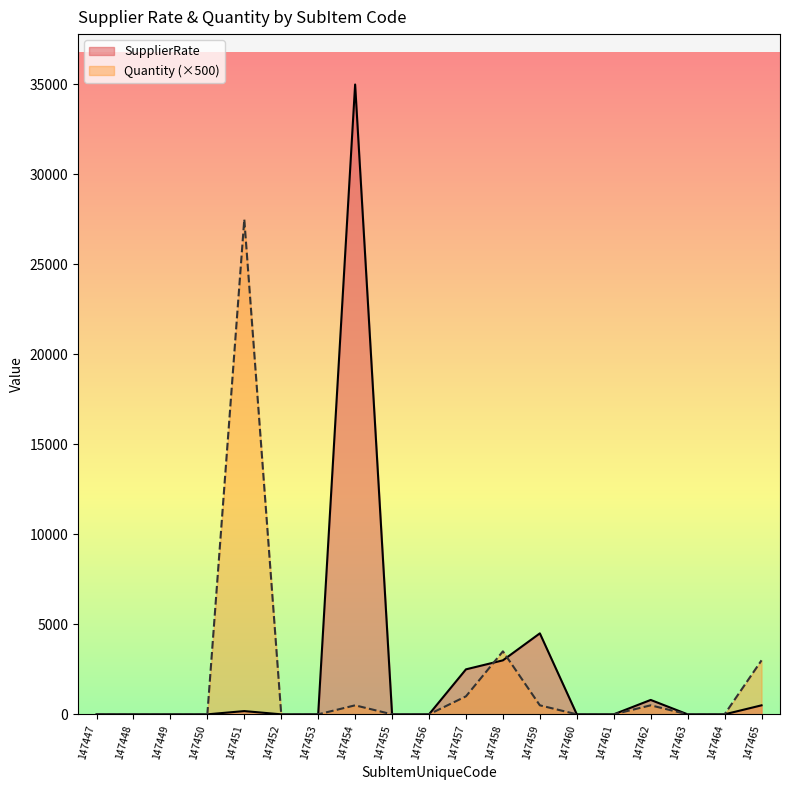

What are all the series names shown in the legend?

SupplierRate, Quantity (×500)